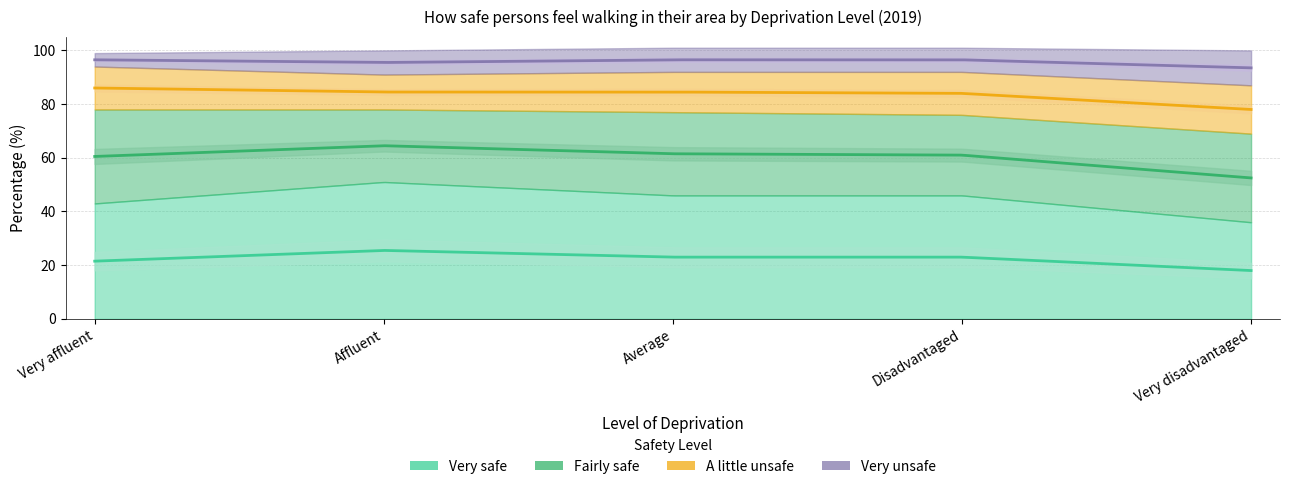

What is the highest value of the Very unsafe series?

13